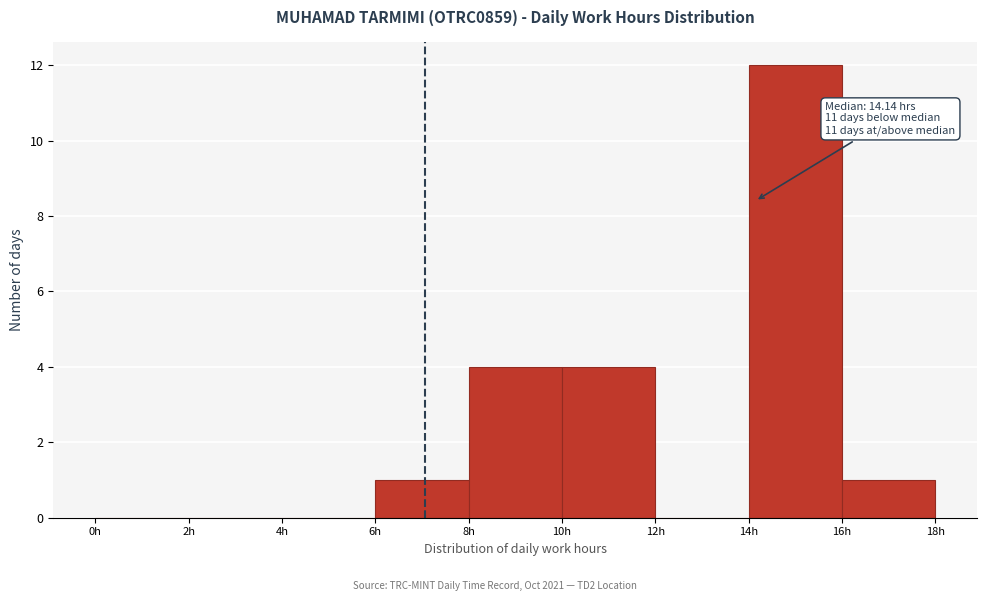

Over which range of the x-axis is the bar tallest?

14 to 16